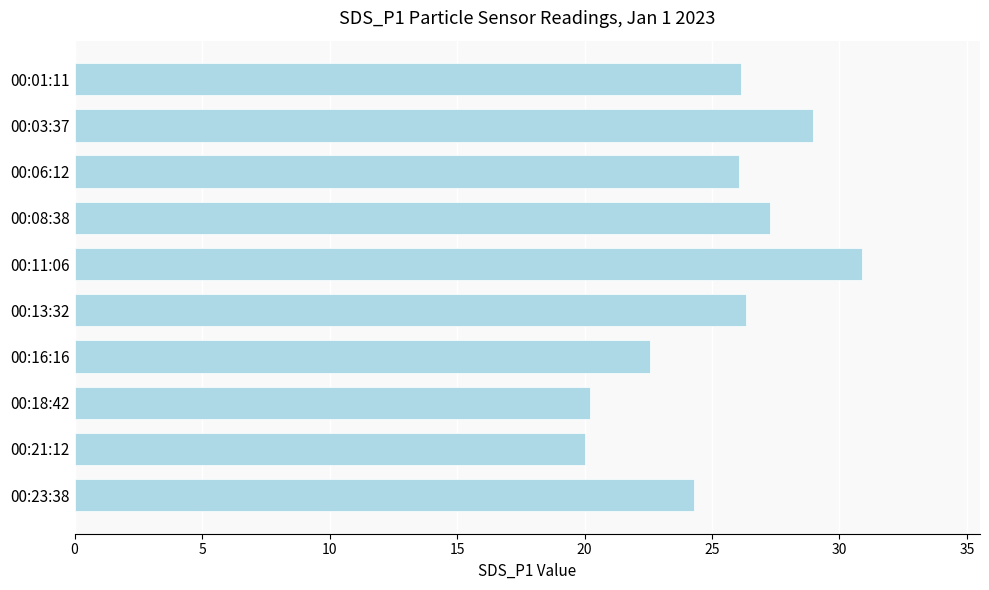

The chart shows a value of 5.7 at 00:18:42. True or false?

False